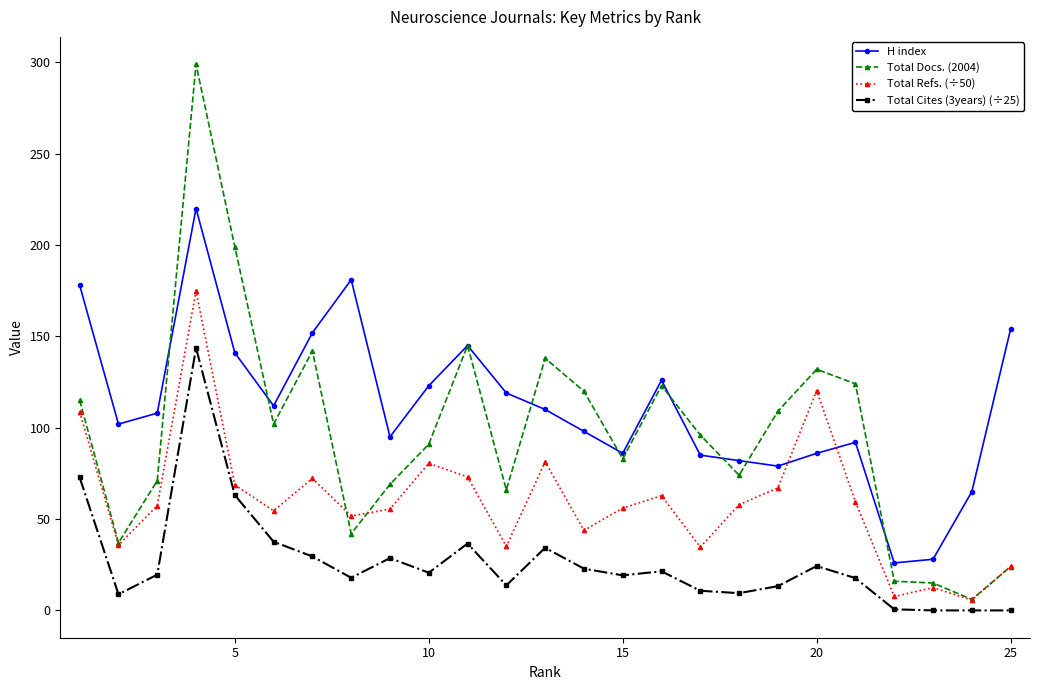

What are all the series names shown in the legend?

H index, Total Docs. (2004), Total Refs. (÷50), Total Cites (3years) (÷25)